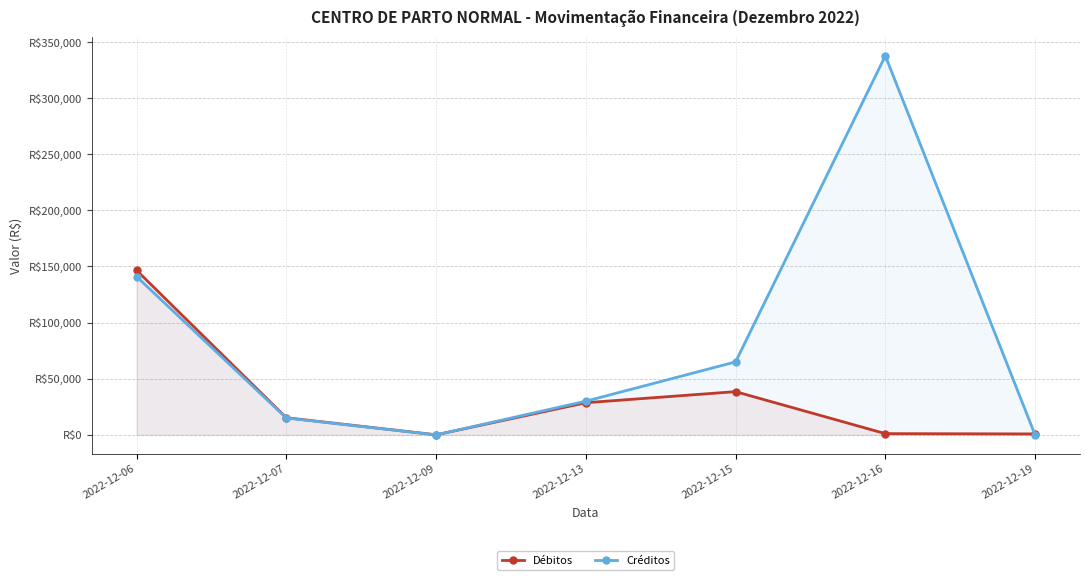

Reading right to left, list all the values displayed in this chart.

Débitos: 845.6	1108.0	38494.5	28640.4	61.0	15264.5	146559.8
Créditos: 0.0	337621.4	65000.0	30000.0	0.0	15000.0	140999.0